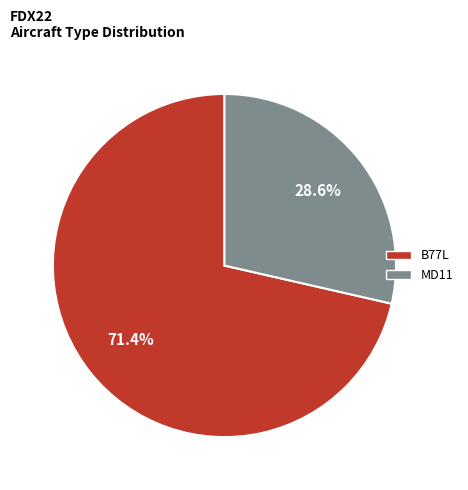

Which has a higher value, MD11 or B77L?

B77L